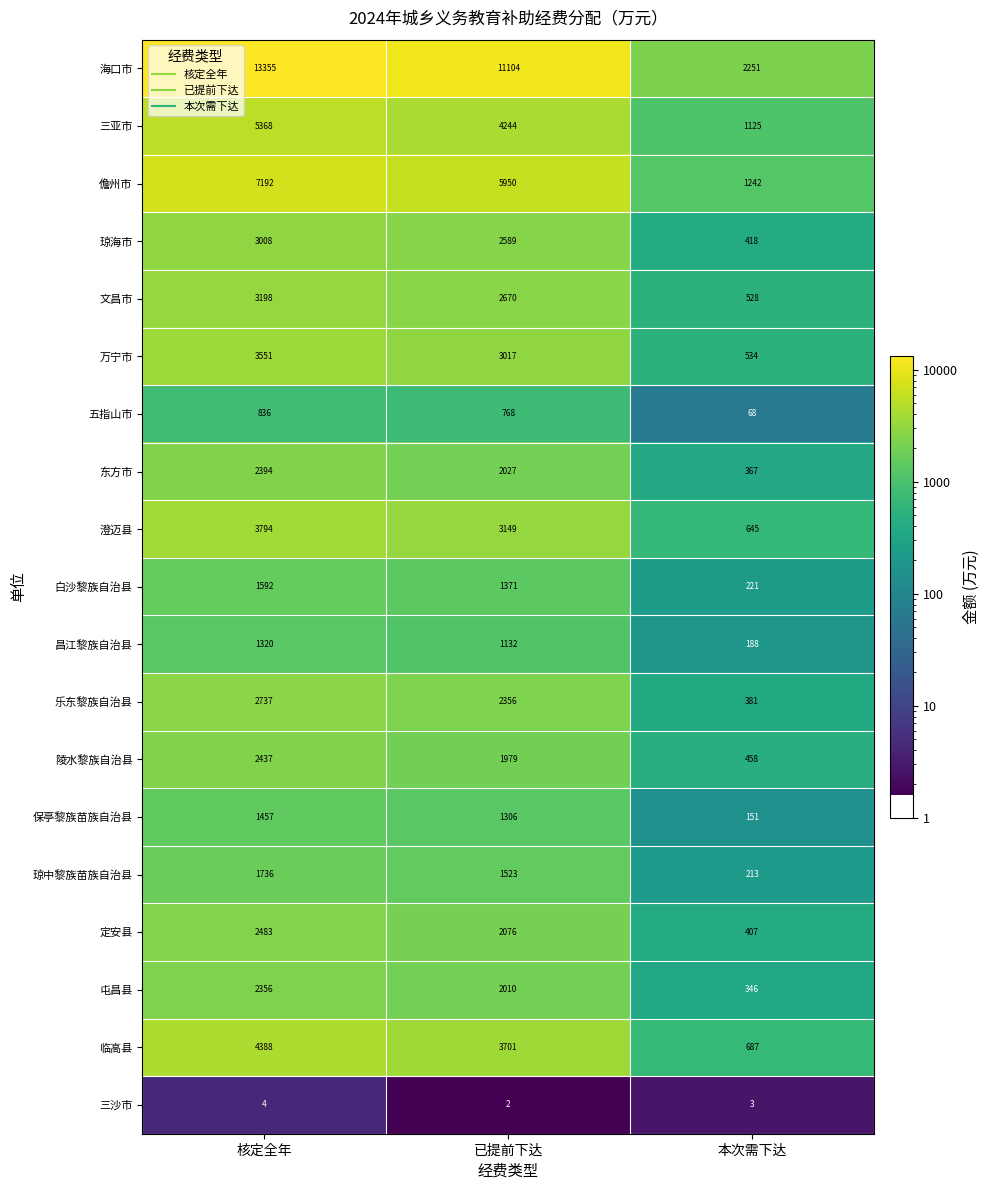

The 三亚市 series shows 1369 at 已提前下达. True or false?

False